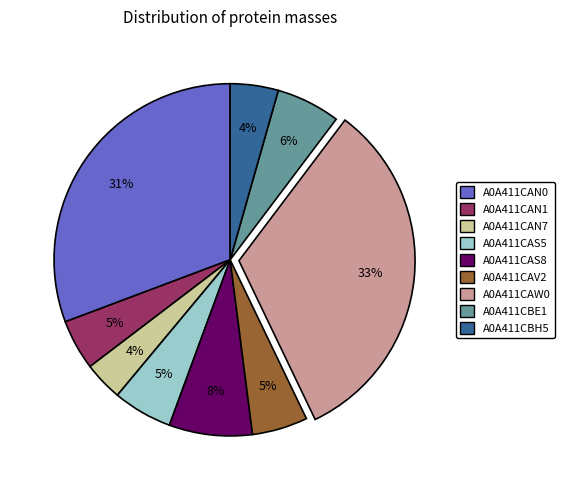

Is there a majority slice in this chart?

No